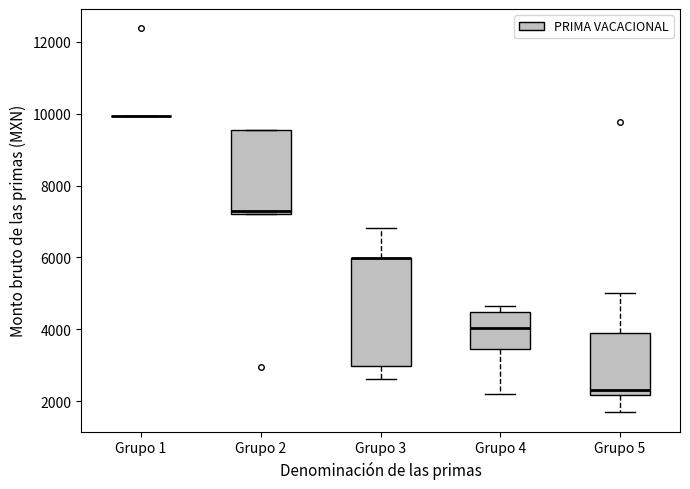

Comparing the boxes themselves (not the whiskers), which one is the tallest?

Grupo 3